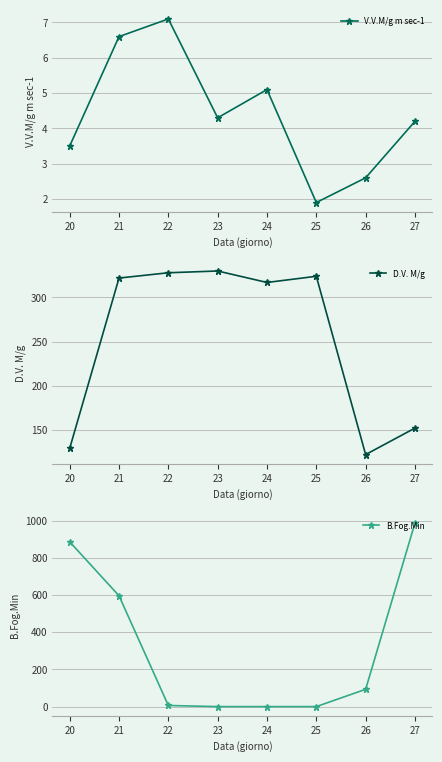

The D.V. M/g series shows 324.0 at 25. True or false?

True